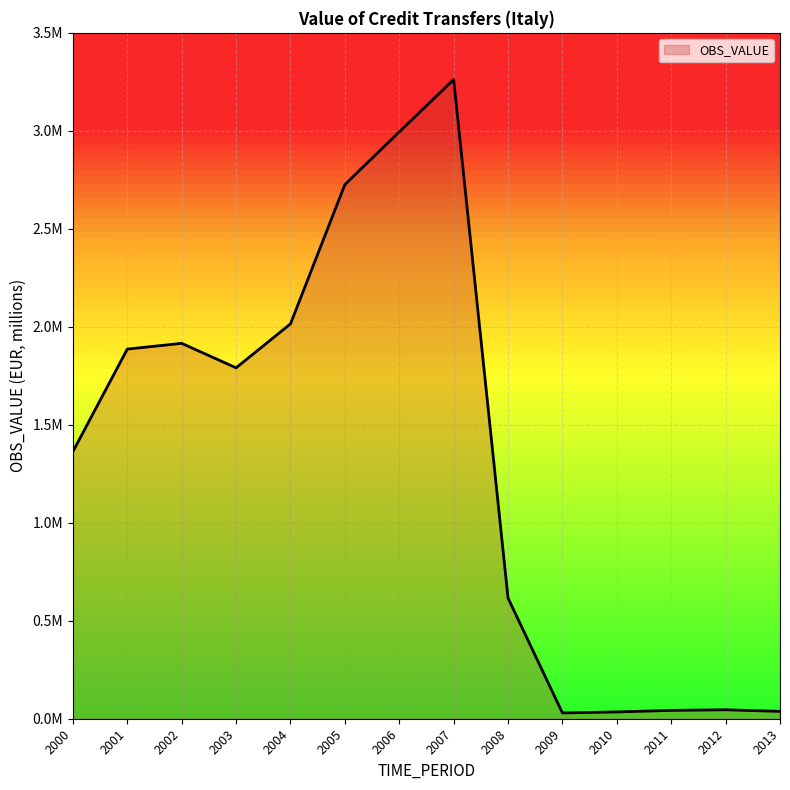

Is this an area chart (filled region under the line)?

Yes